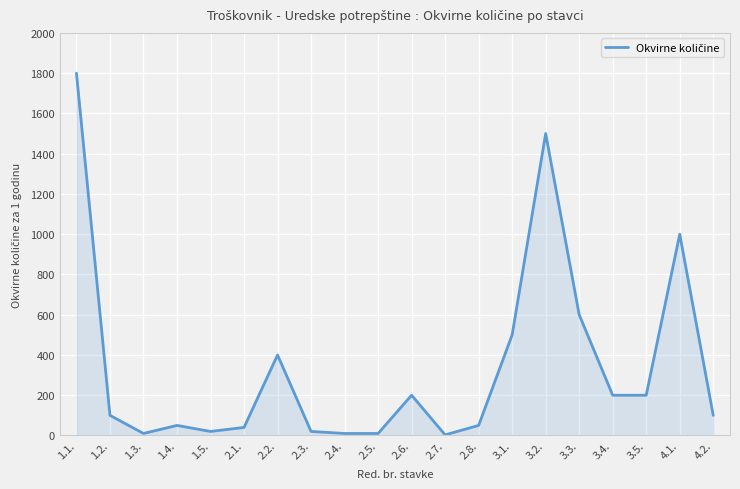

True or false: the data shows 986 at 3.3..

False